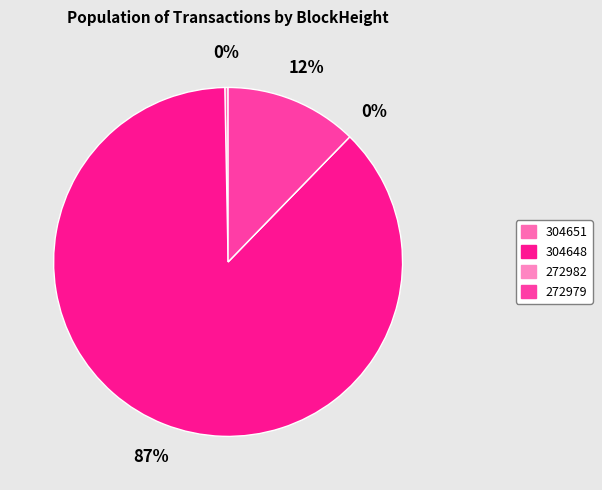

How many slices are in this pie chart?

4